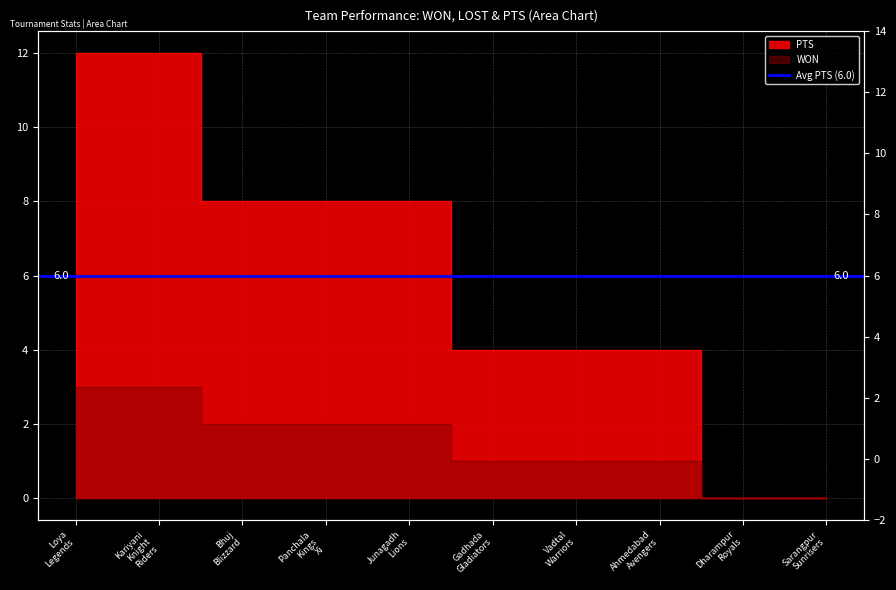

At which category is the sum across all series the highest?

Loya Legends